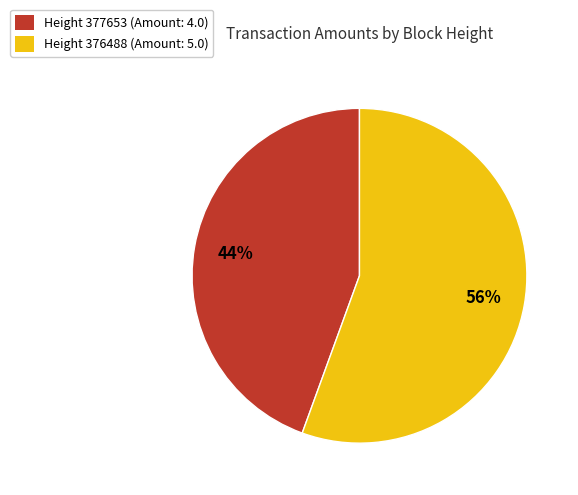

To the nearest percent, what is the average slice percentage?

50%